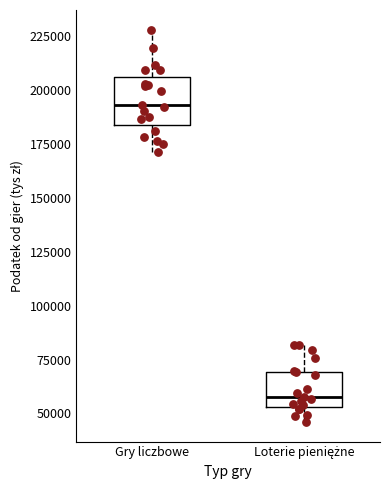

Reading left to right, read every box against the y-axis: the position of its median line, the range the box covers, and the ends of its whiskers. The values are not printed on the chart, so give them approximately, as read against the axis.

Gry liczbowe: median 195000, box 185000 to 205000, whiskers 170000 to 230000
Loterie pieniężne: median 60000, box 55000 to 70000, whiskers 45000 to 80000